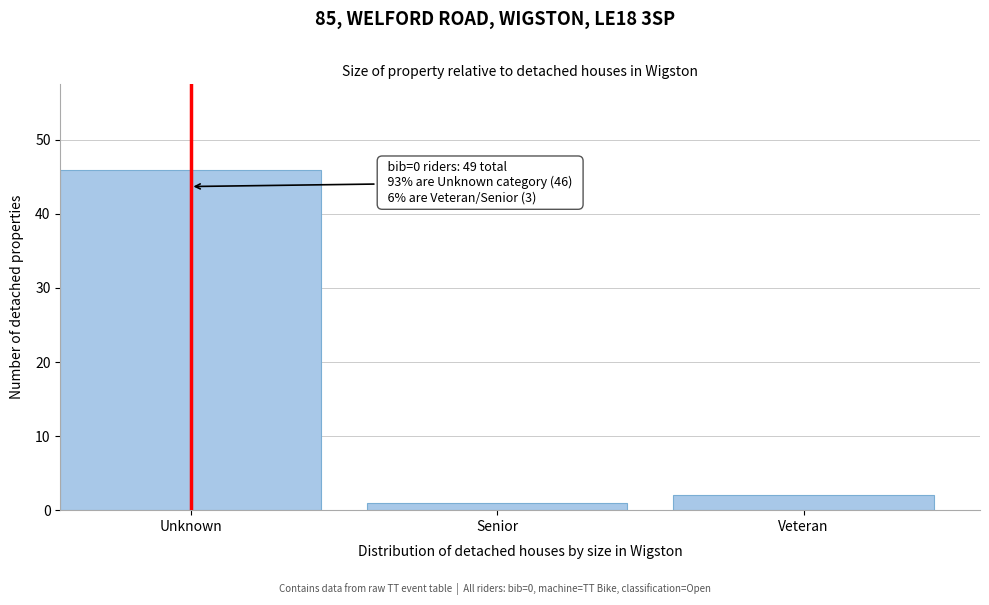

Reading left to right, list all the values displayed in this chart.

46	1	2